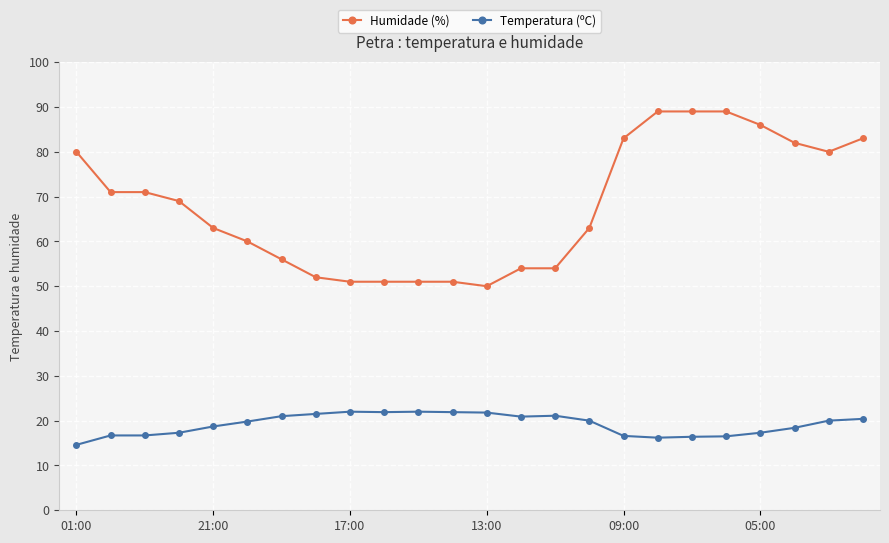

What is the difference between the second highest and second lowest values in the Humidade (%) series?

38.0